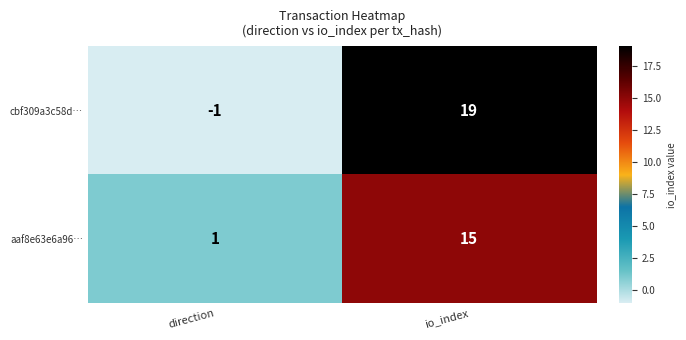

How many data points in cbf309a3c58d… are less than 19?

1